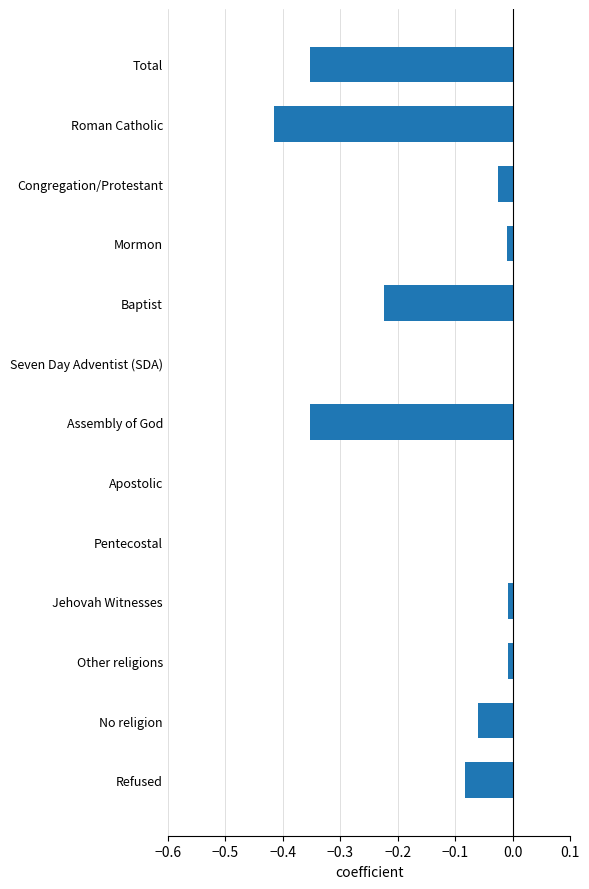

True or false: the data shows -0.1 at Total.

False